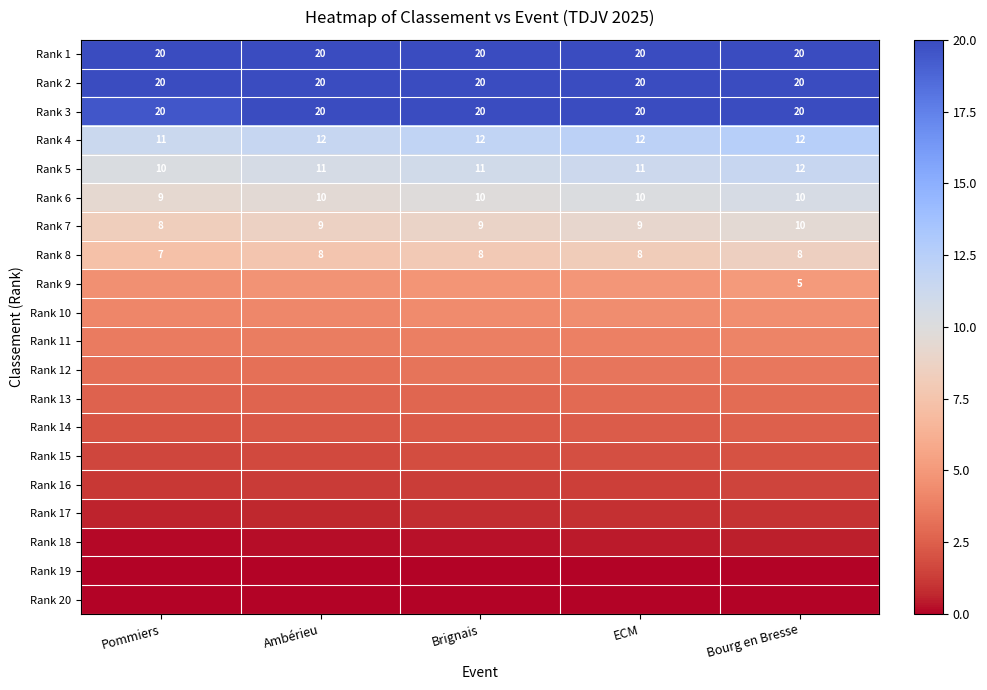

What is the difference between the Rank 6 values at Pommiers and Bourg en Bresse?

1.0